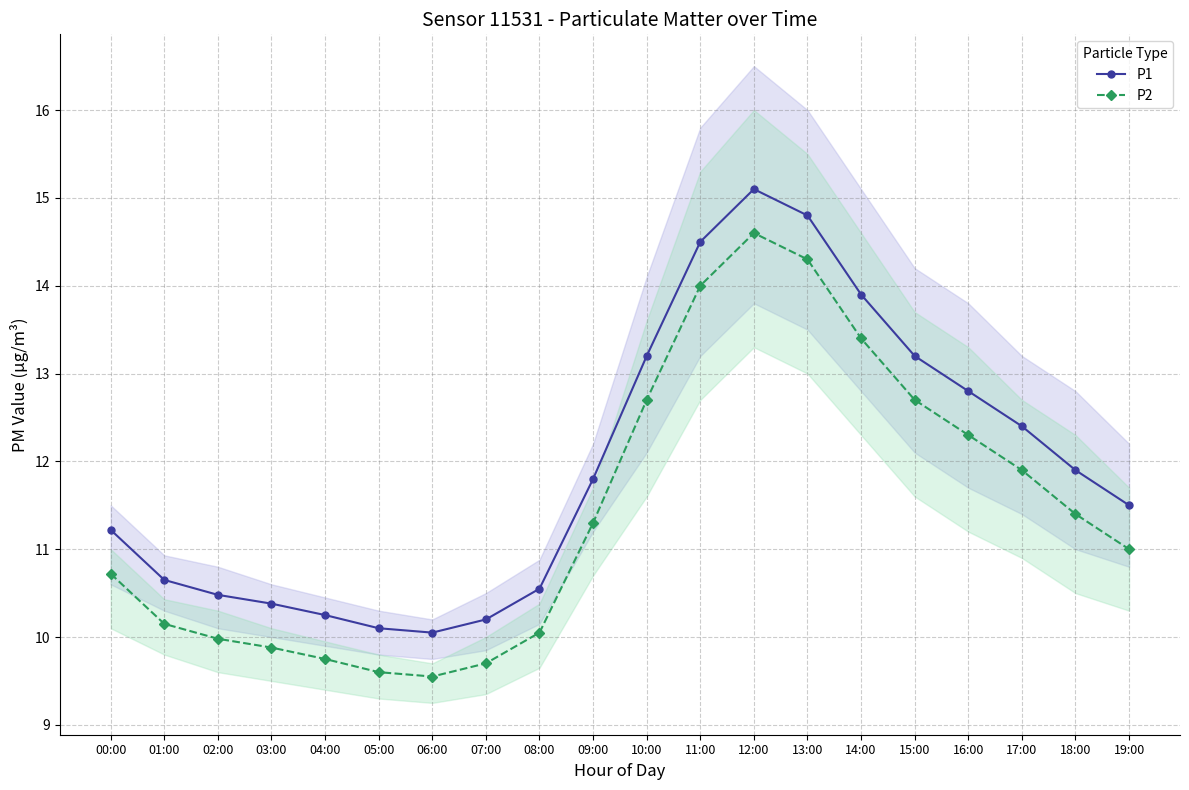

Where does the P2 series first go above 11?

09:00